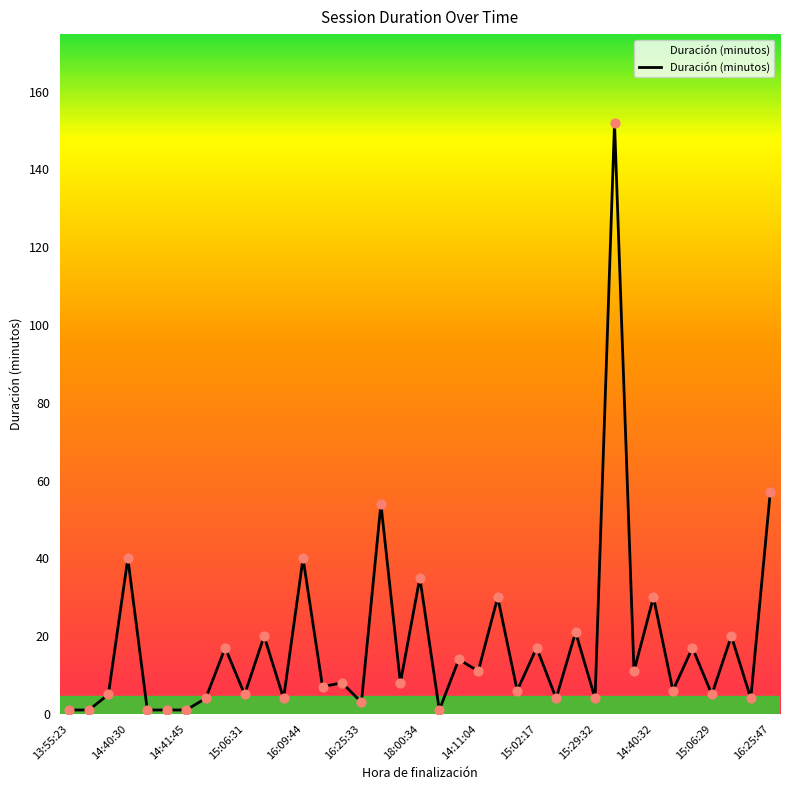

What is the difference between the maximum and minimum values?

151